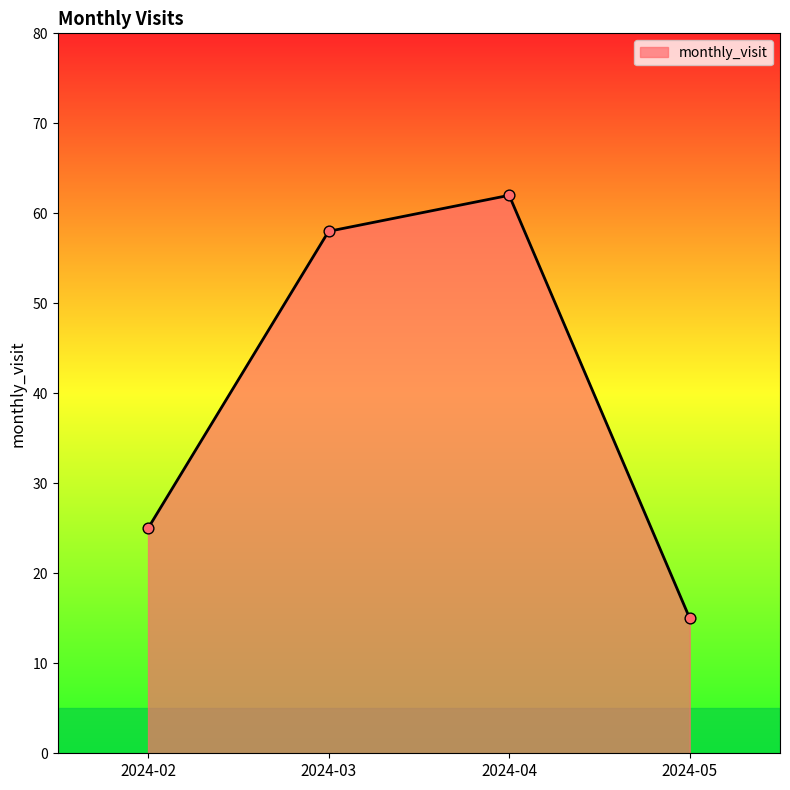

What is the ratio of the value at 2024-02 to the value at 2024-03?

0.4